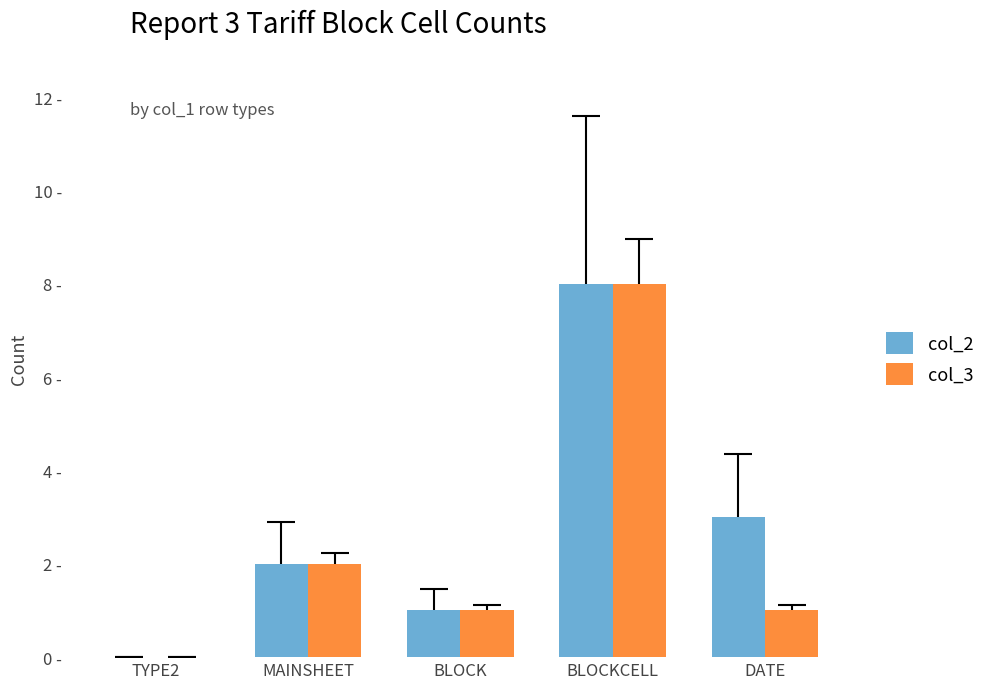

Are the bars horizontal?

No